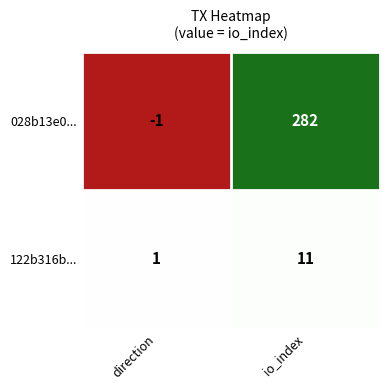

Reading right to left, list all the values displayed in this chart.

028b13e0...: 282	-1
122b316b...: 11	1